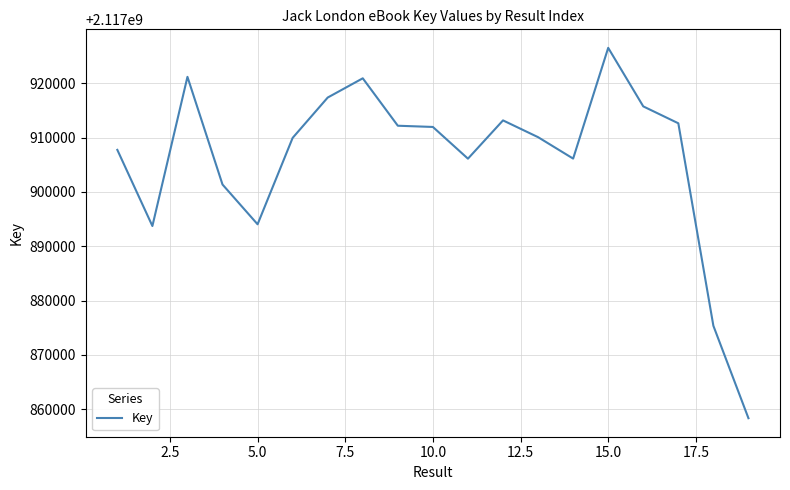

What is the smallest value displayed?

2117858351